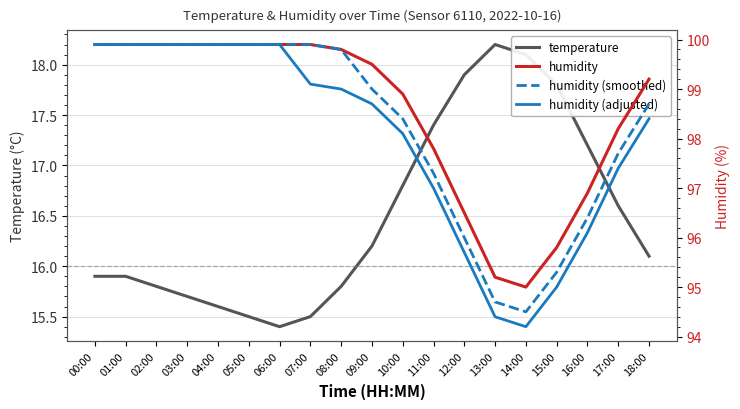

What value does the humidity (adjusted) series have at 14:00?

94.2